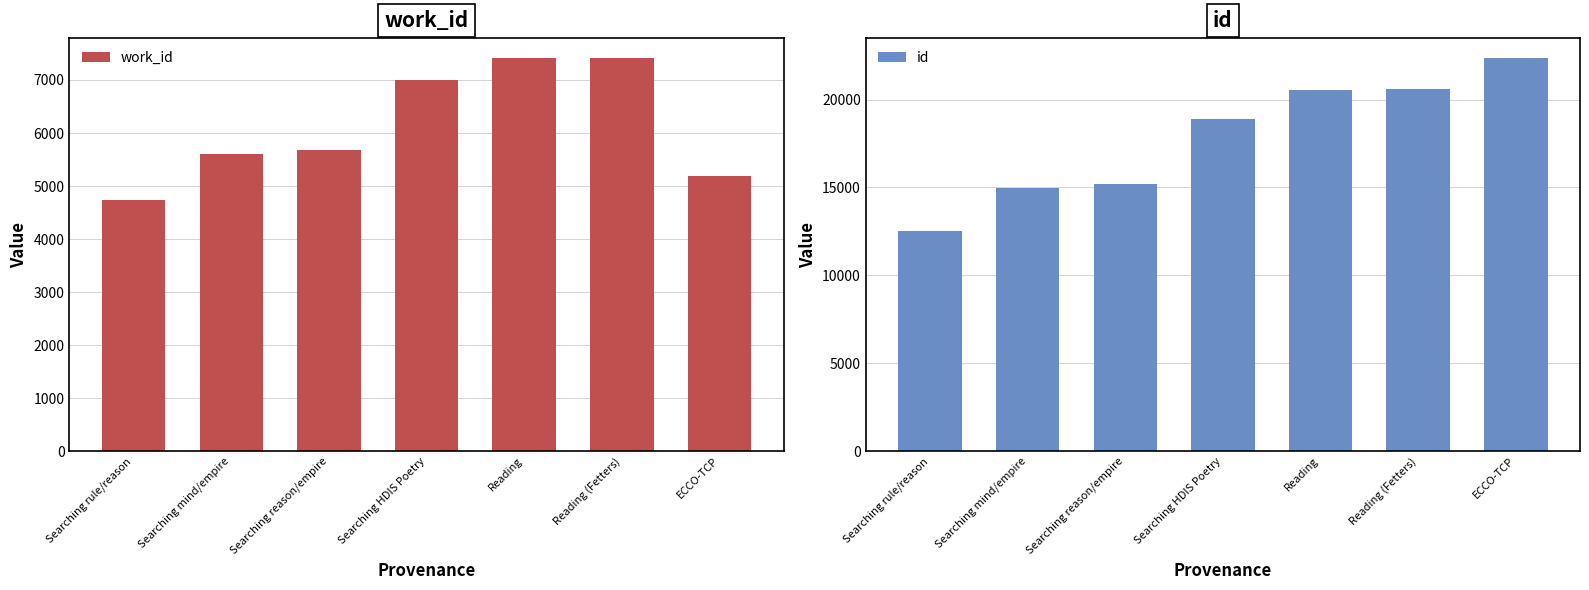

Reading left to right, extract all data points from this chart.

work_id: 4744	5598	5686	7007	7411	7419	5192
id: 12532	14964	15172	18895	20573	20609	22378